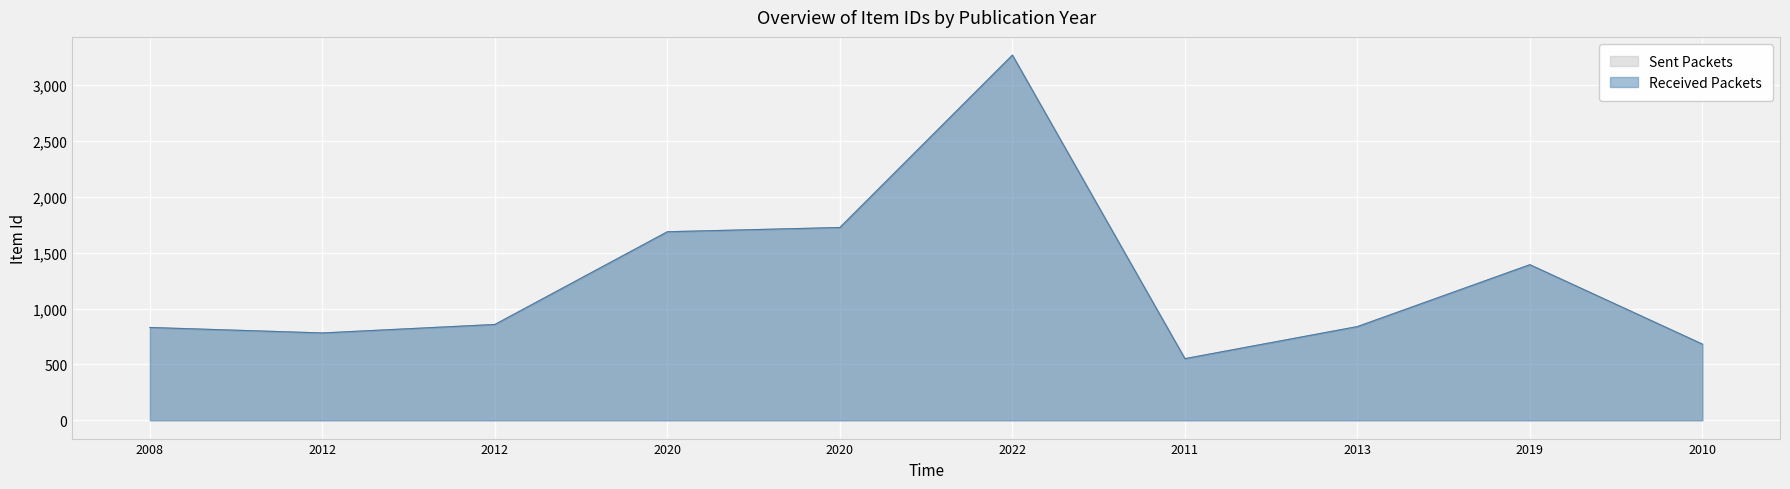

Does the chart display data point markers on the line(s)?

No